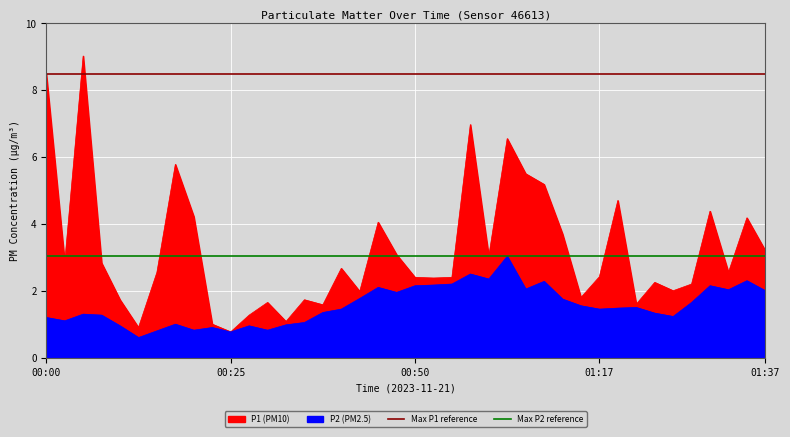

The Max P2 (3.03) series shows 4.0 at 00:00. True or false?

False